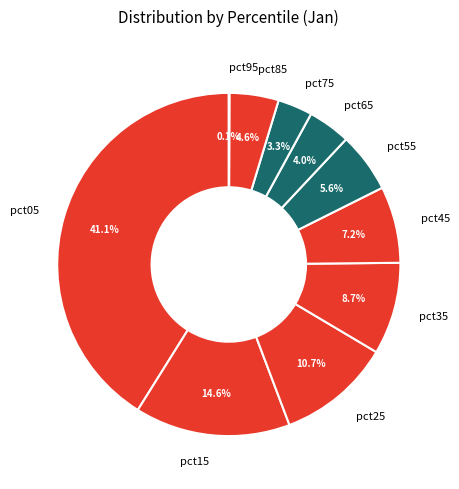

How much of the chart is everything except pct25?

89.3%